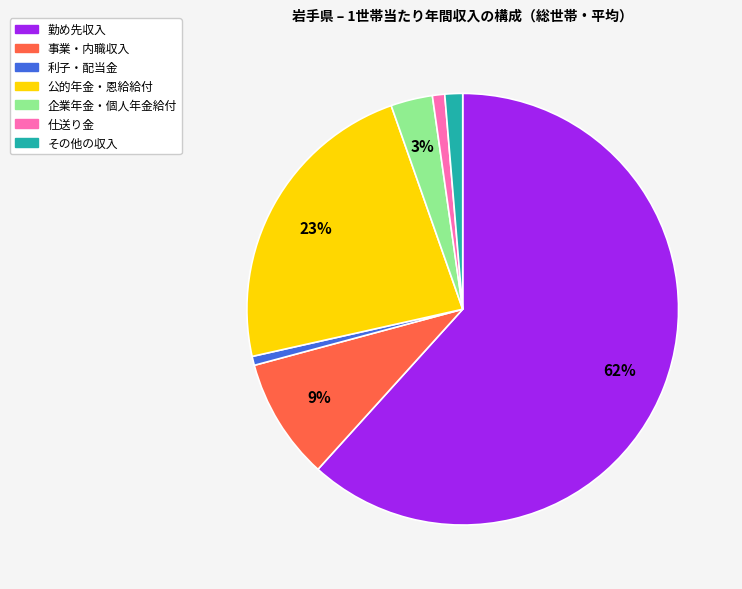

Combined, do 企業年金・個人年金給付 and 事業・内職収入 account for over 50%?

No